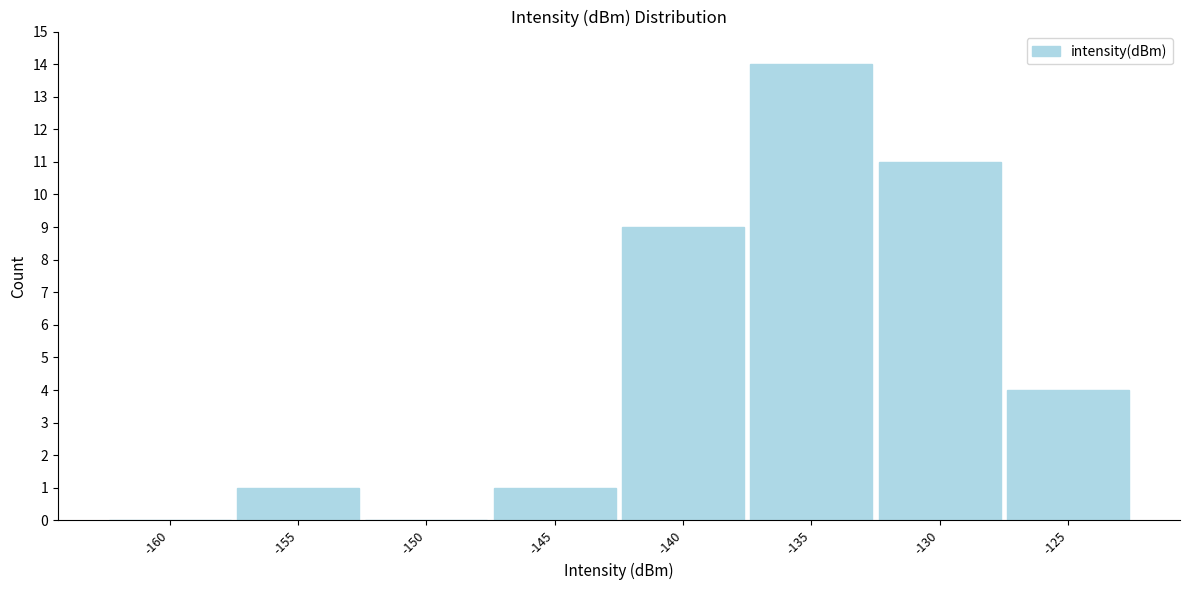

Reading left to right, transcribe all the data shown in this chart.

-160=0	-155=1	-150=0	-145=1	-140=9	-135=14	-130=11	-125=4